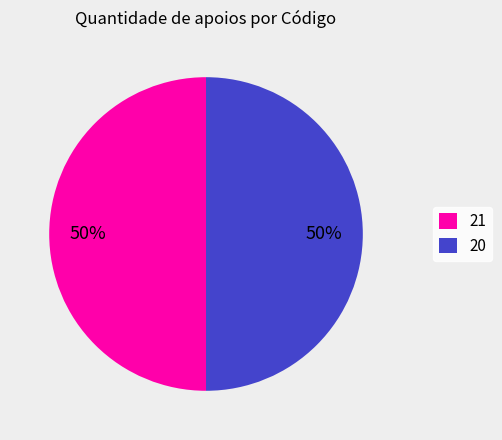

What is the ratio of the value at 20 to the value at 21?

1.0